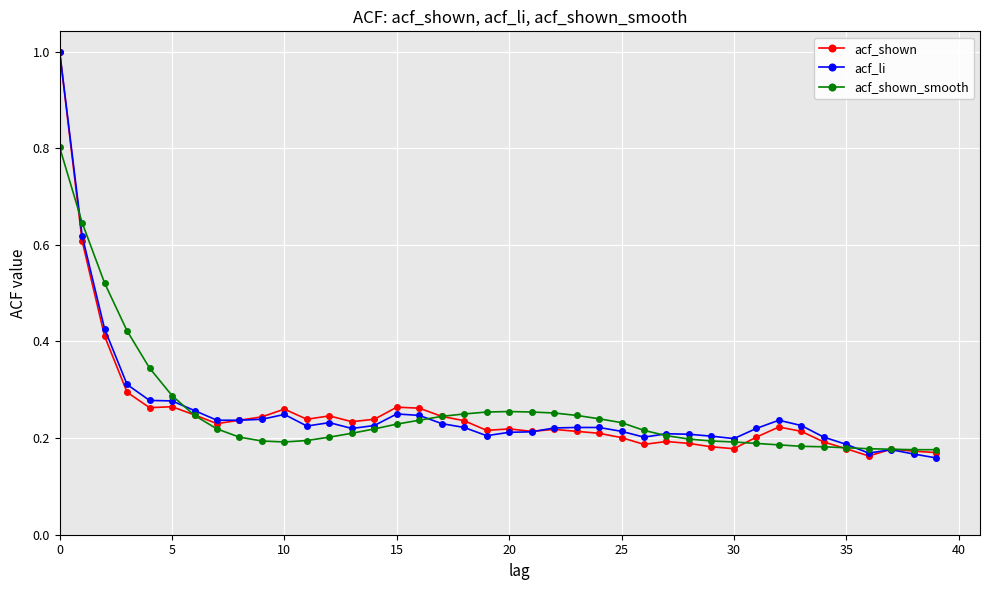

What is the greatest value displayed?

1.0